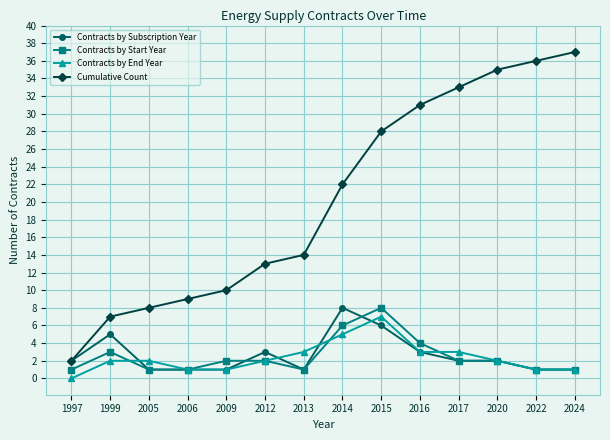

Is it true that Cumulative Count equals 9 at 2006?

True